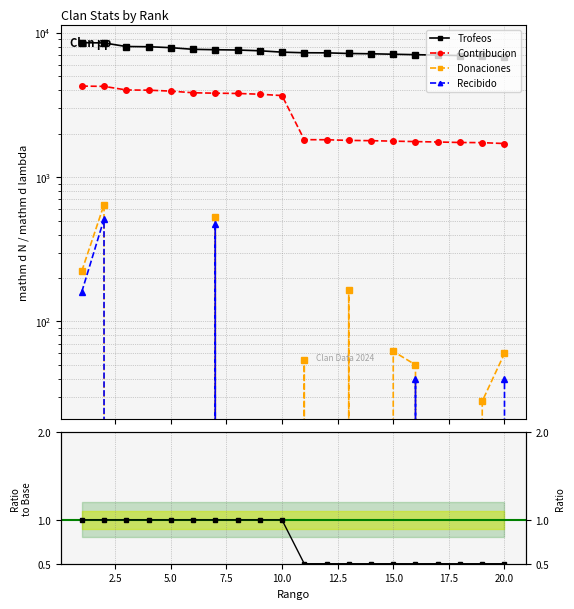

Which has a higher value, 1 or 11?

1